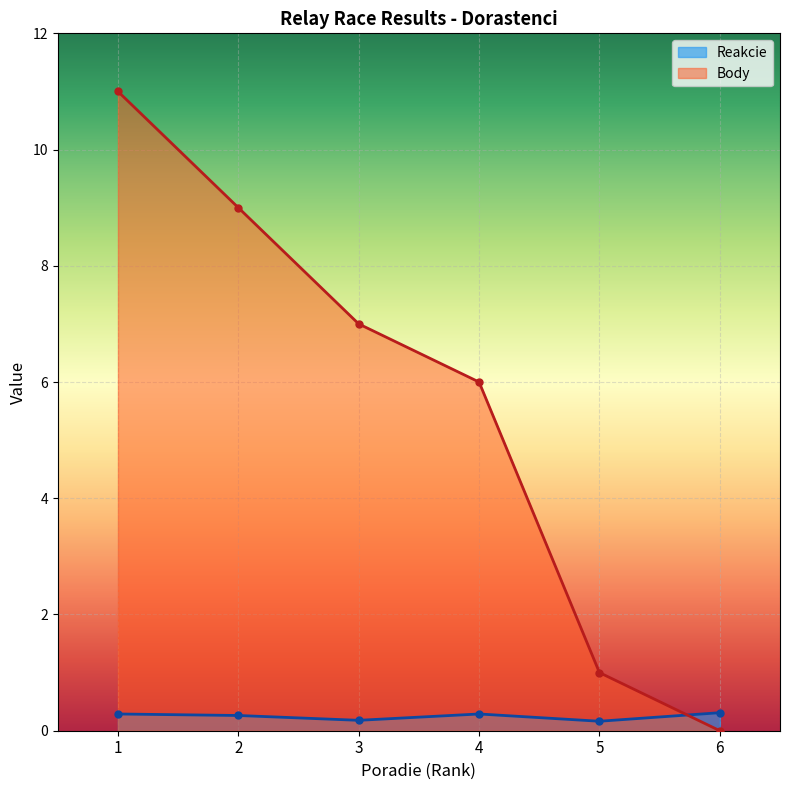

Rank the series by their average value, from lowest to highest.

Reakcie, Body